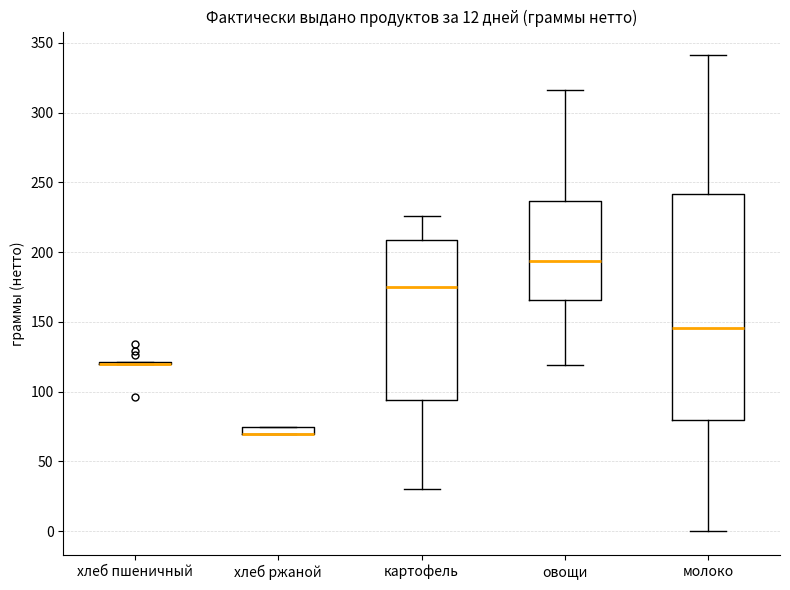

Where is the upper edge of the box for картофель on the y-axis? The values are not printed on the chart, so give them approximately, as read against the axis.

210